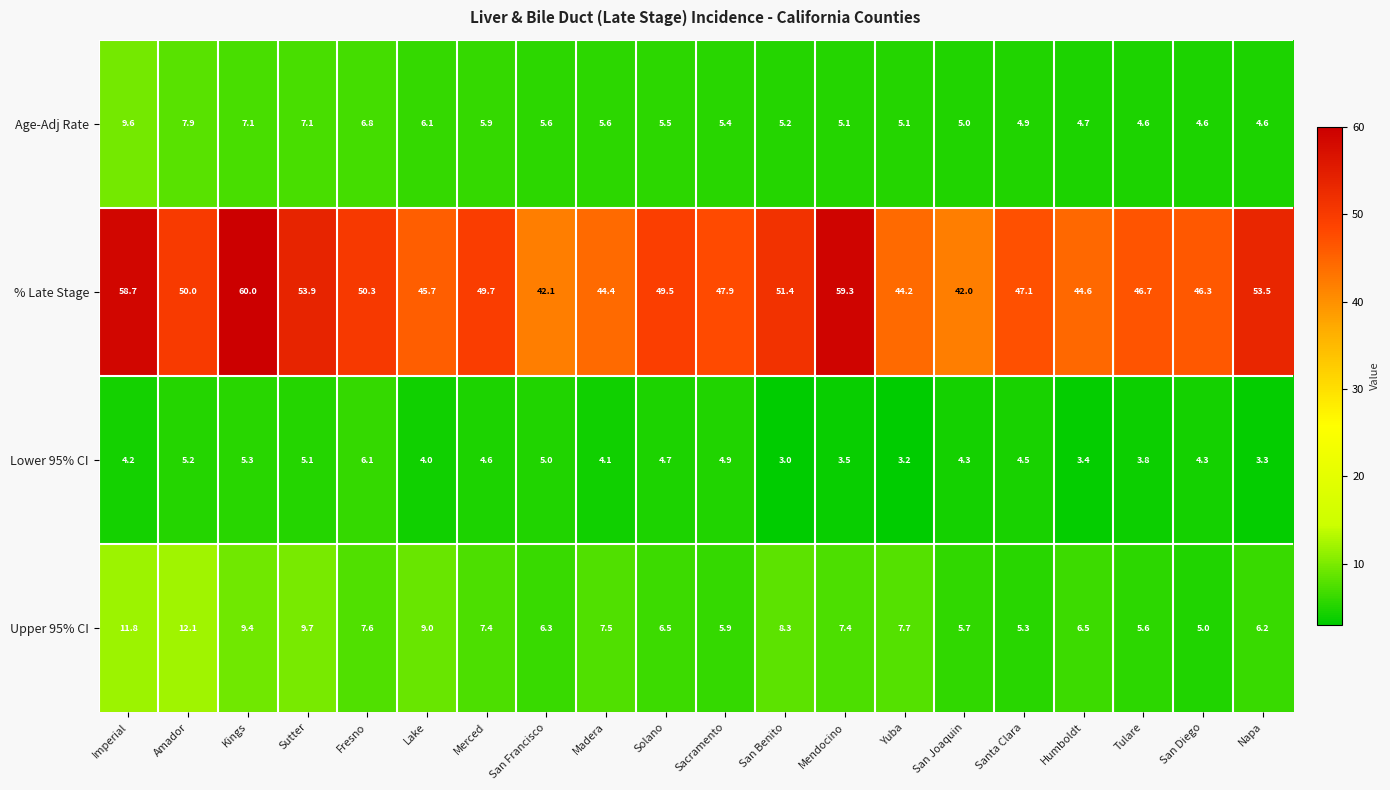

True or false: Lower 95% CI has a value of 4.9 at Sacramento.

True